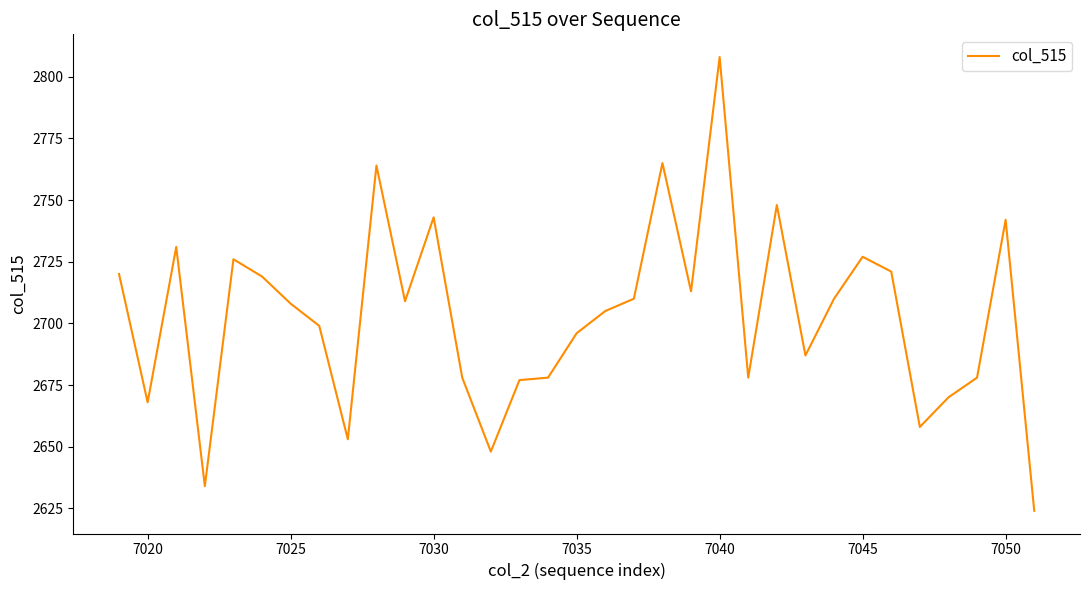

What is the smallest value displayed?

2624